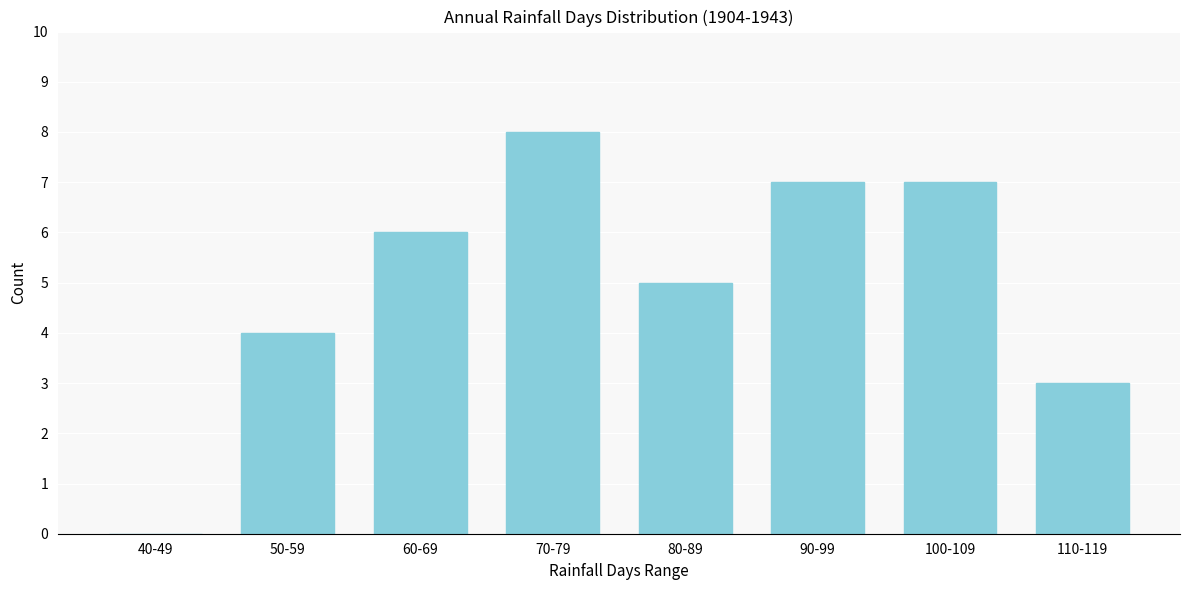

Reading left to right, list all the values displayed in this chart.

40-49=0	50-59=4	60-69=6	70-79=8	80-89=5	90-99=7	100-109=7	110-119=3